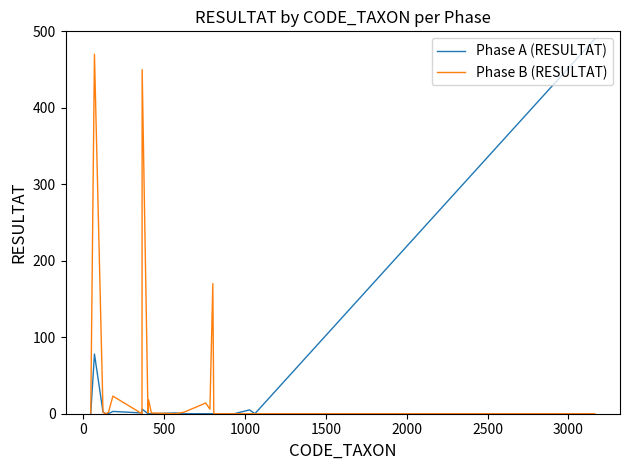

Which series has the largest total across all categories?

Phase B (RESULTAT)